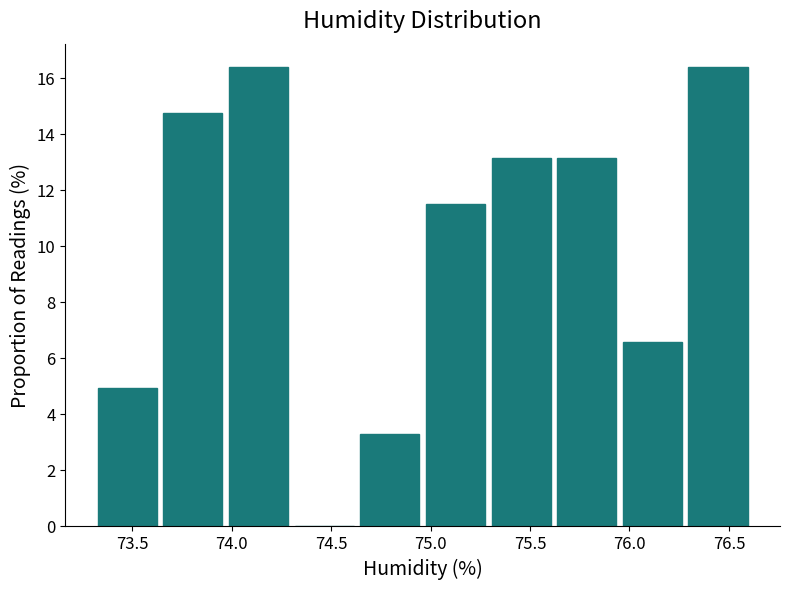

Reading left to right, transcribe this chart: for each bar, give the range it covers on the x-axis and its height. Neither the bar edges nor the heights are printed on the chart, so give them approximately, as read against the axes.

73.31 to 73.64: 5.0
73.64 to 73.97: 14.8
73.97 to 74.30: 16.4
74.30 to 74.63: 0
74.63 to 74.96: 3.2
74.96 to 75.29: 11.4
75.29 to 75.62: 13.2
75.62 to 75.95: 13.2
75.95 to 76.28: 6.6
76.28 to 76.61: 16.4